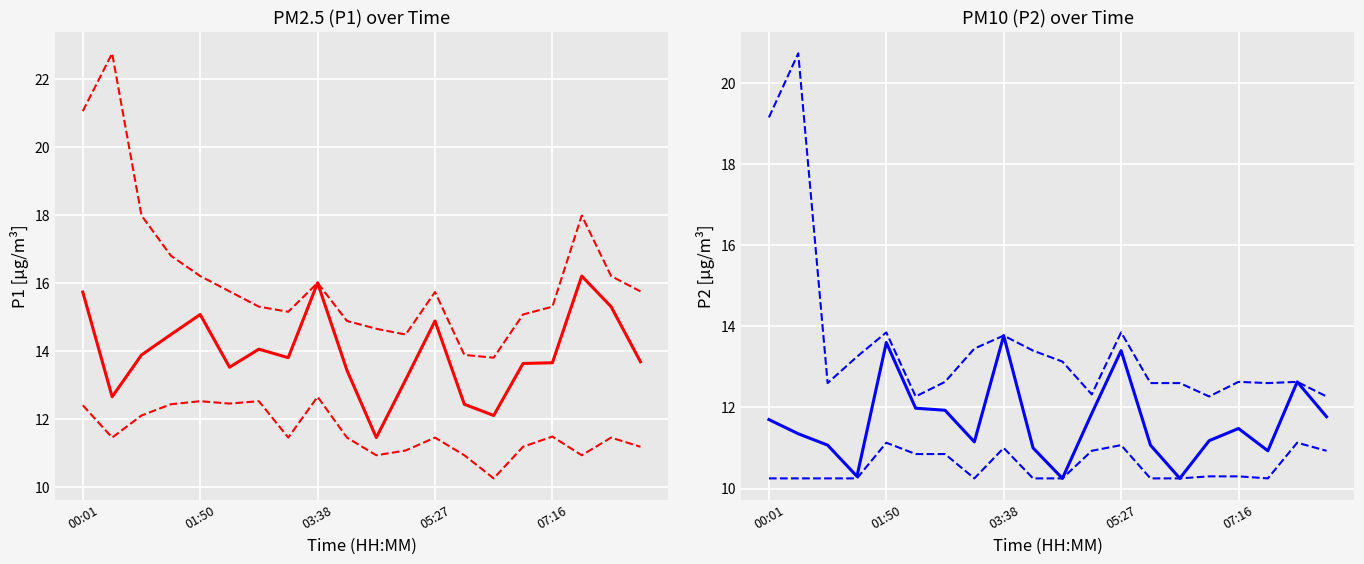

Between 00:01 and 15, which series saw the biggest shift?

P2 upper